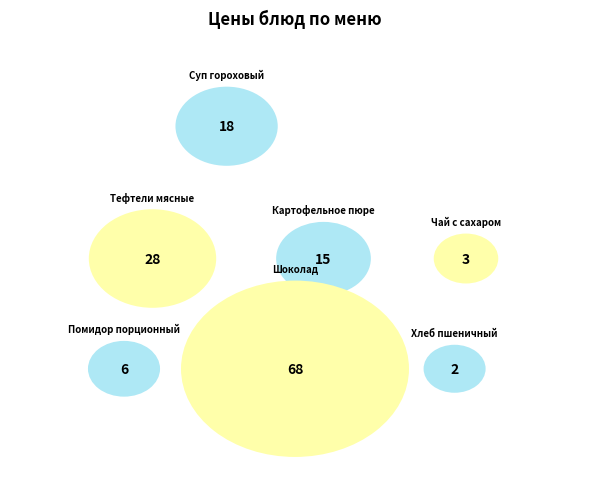

Does any single category account for the majority?

No